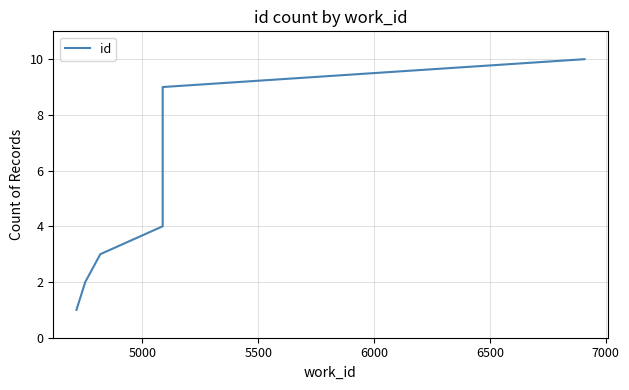

What is the maximum value shown in the chart?

10